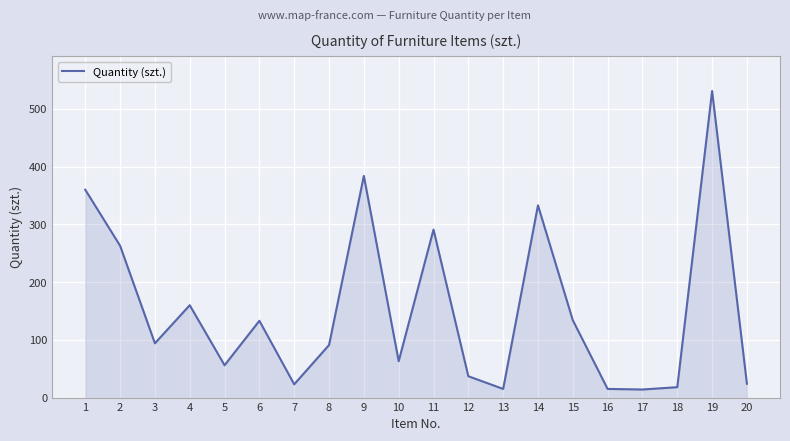

How many lines are shown in the chart?

1